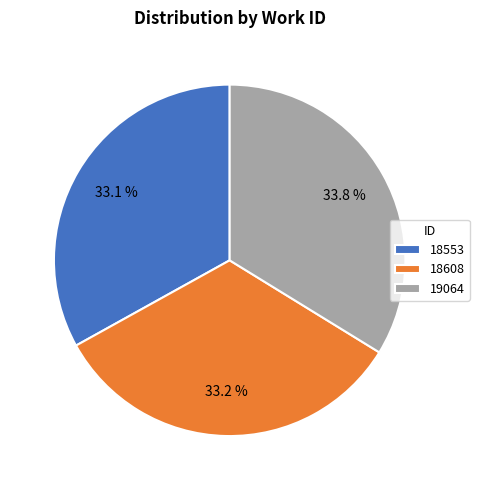

Is there any slice that represents more than half of the pie?

No